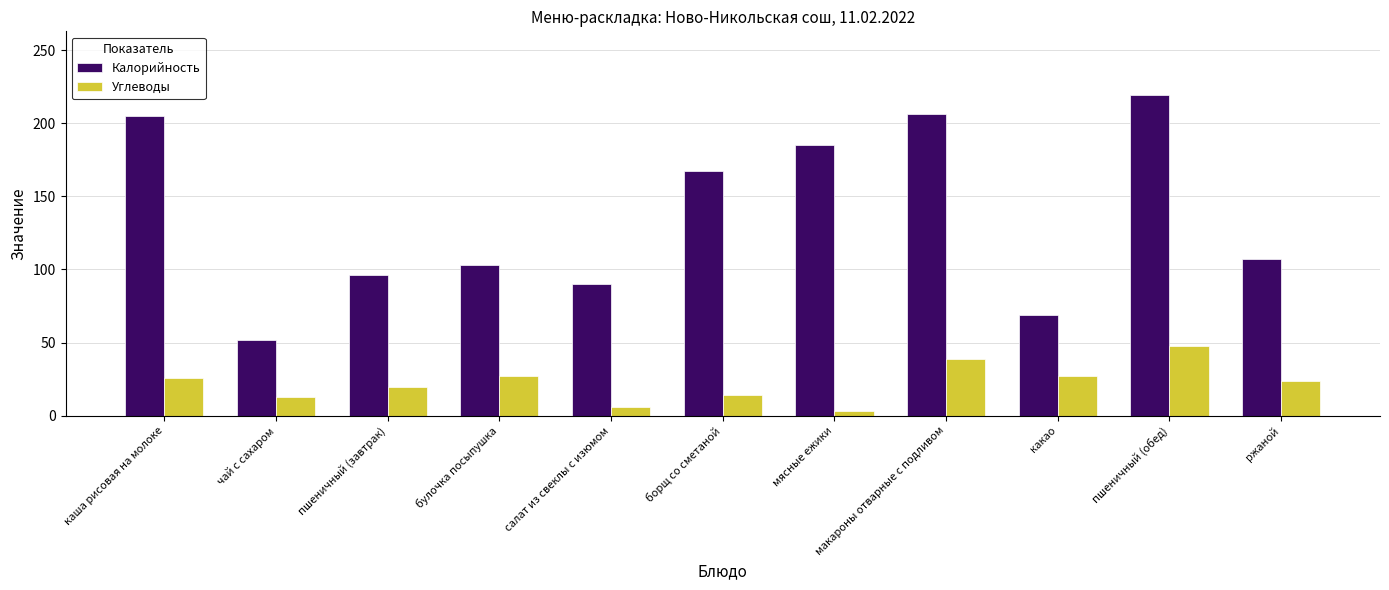

What is the sum of all Калорийность values?

1499